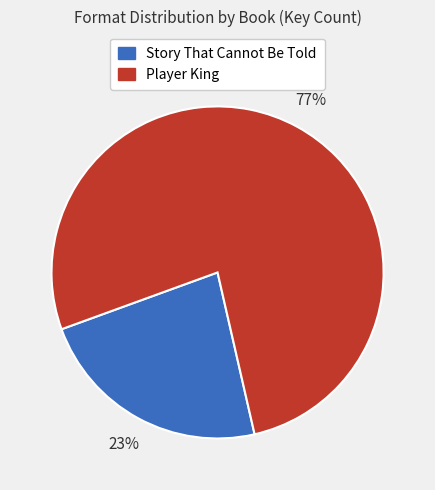

To the nearest percent, what is the average slice percentage?

50%